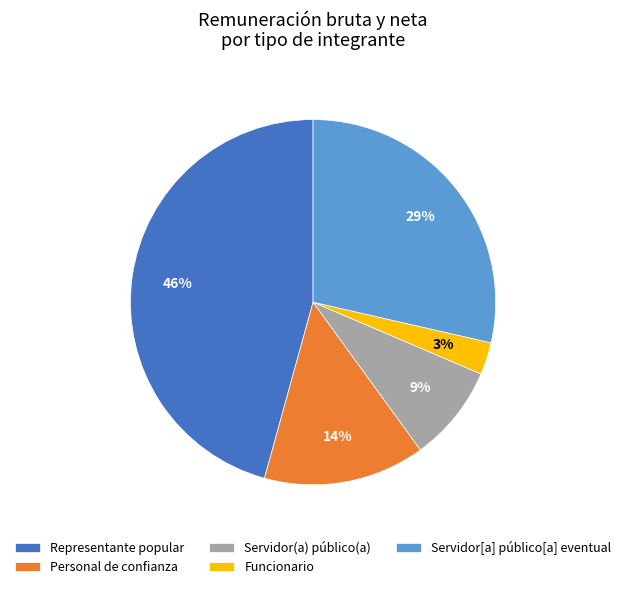

Does any single category account for the majority?

No